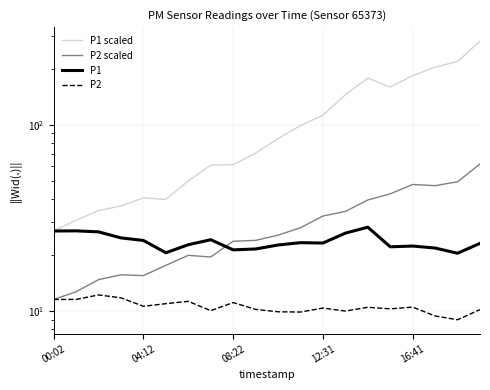

How many values in the P2 series exceed 10?

16